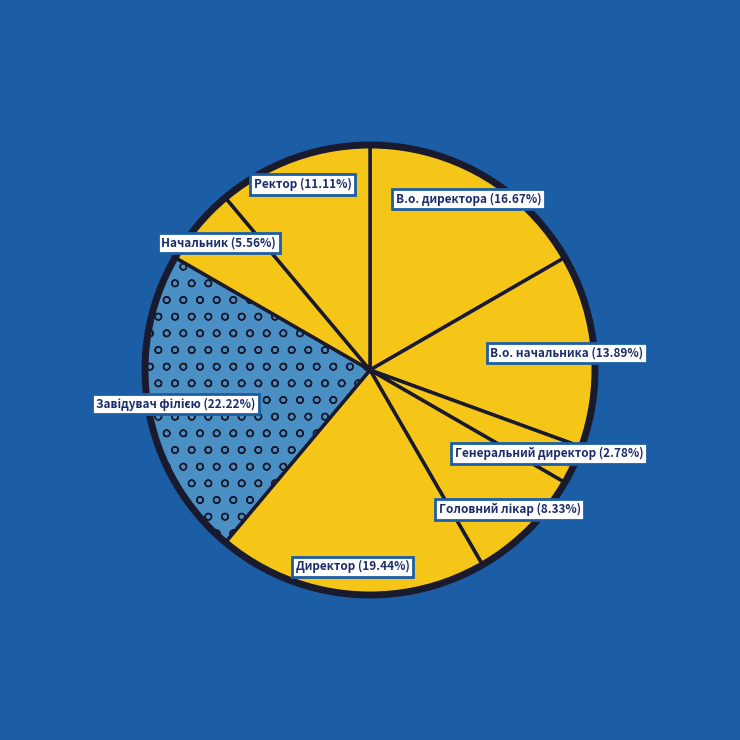

Is there a majority slice in this chart?

No